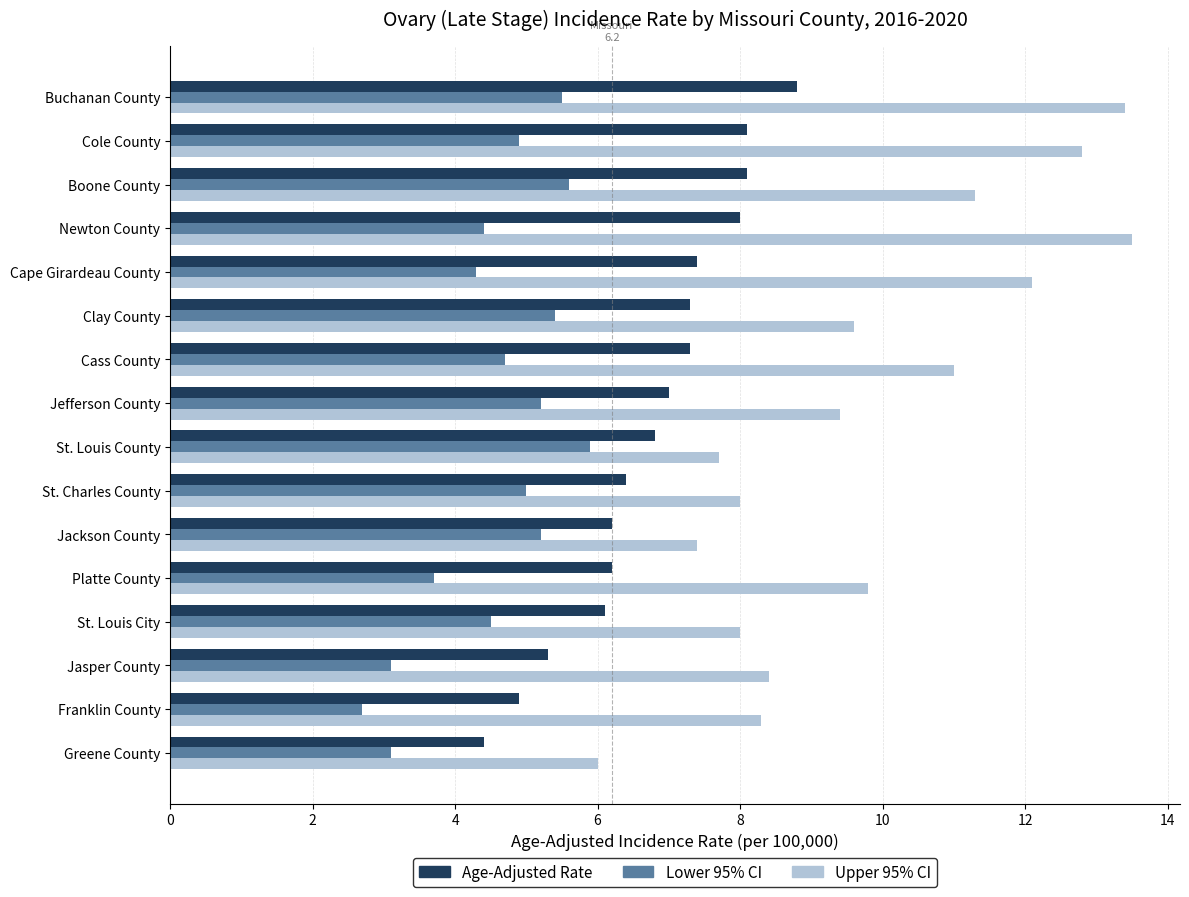

What is the difference between the second highest and second lowest values in the Age-Adjusted Rate series?

3.2